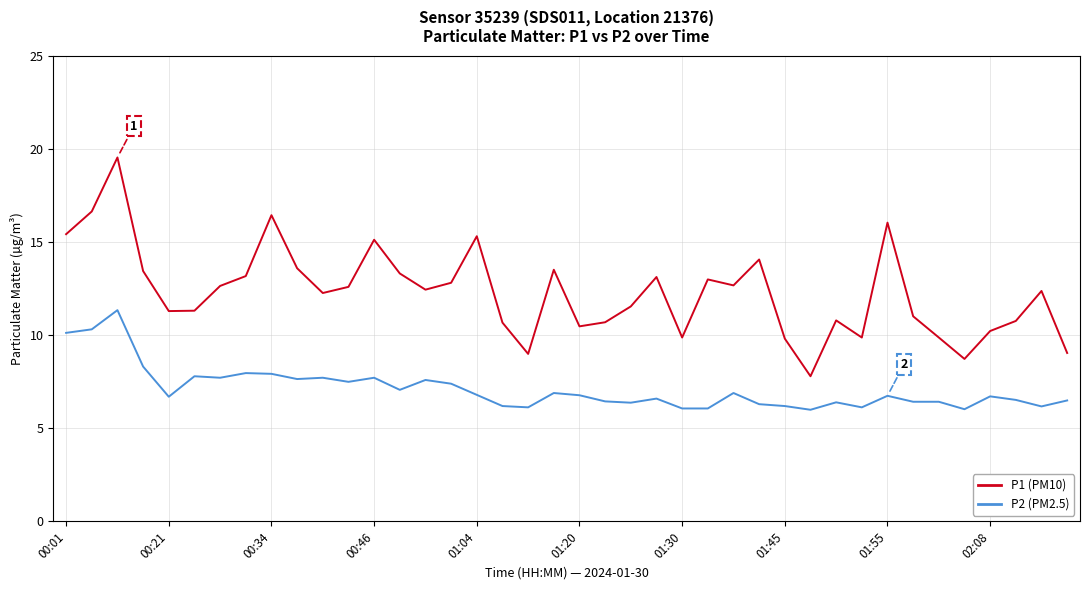

Which series has the largest range (max minus min)?

P1 (PM10)